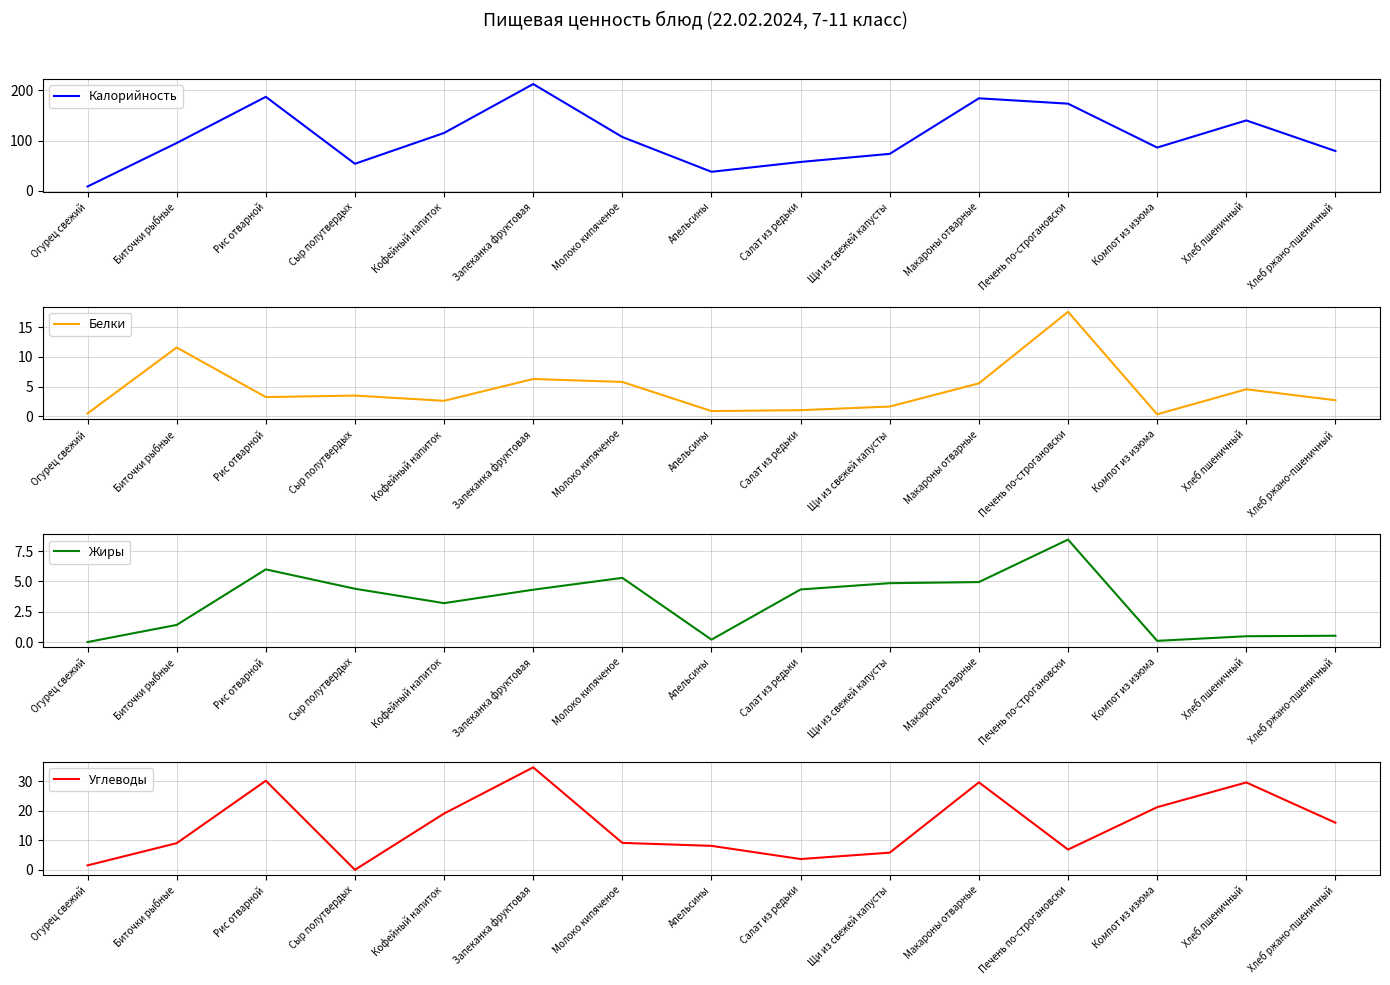

How many lines are shown in the chart?

4